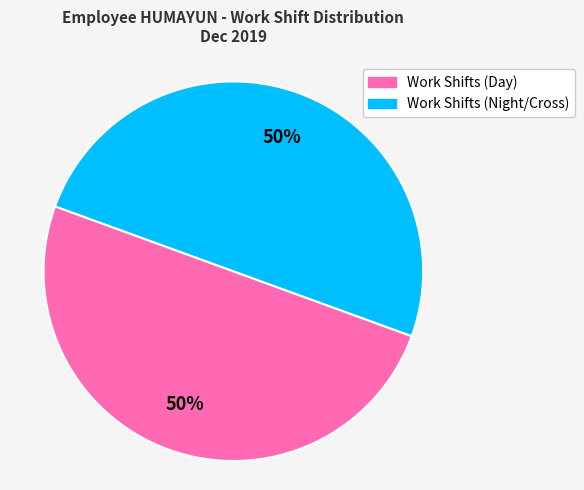

Is there a majority slice in this chart?

No